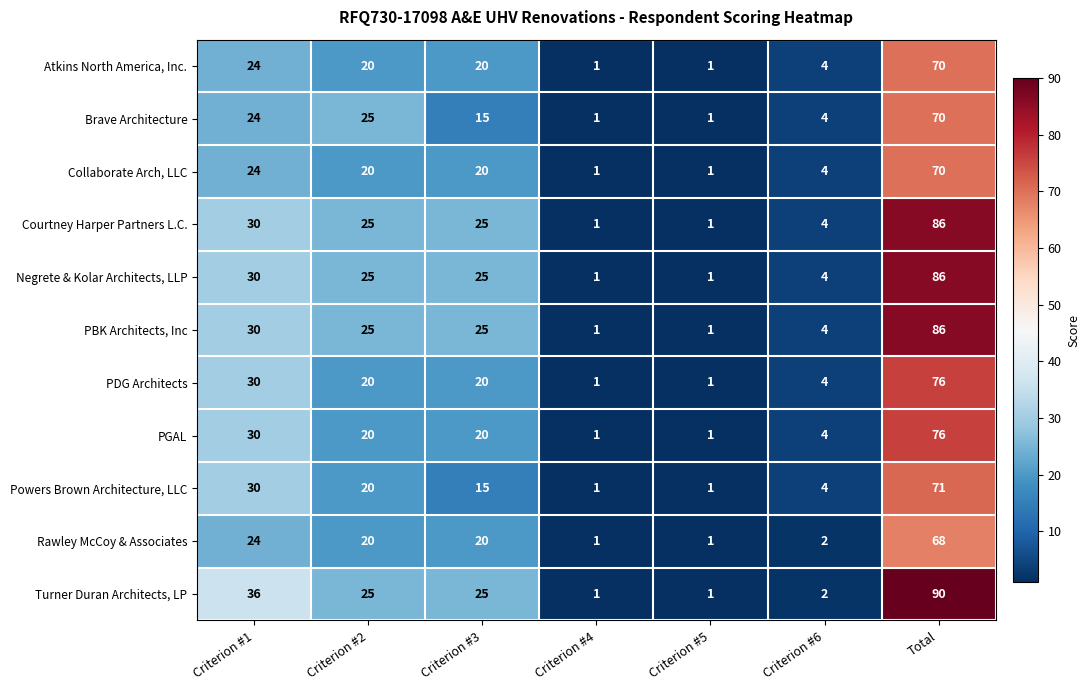

Which category has the highest value in the PBK Architects, Inc series?

Total